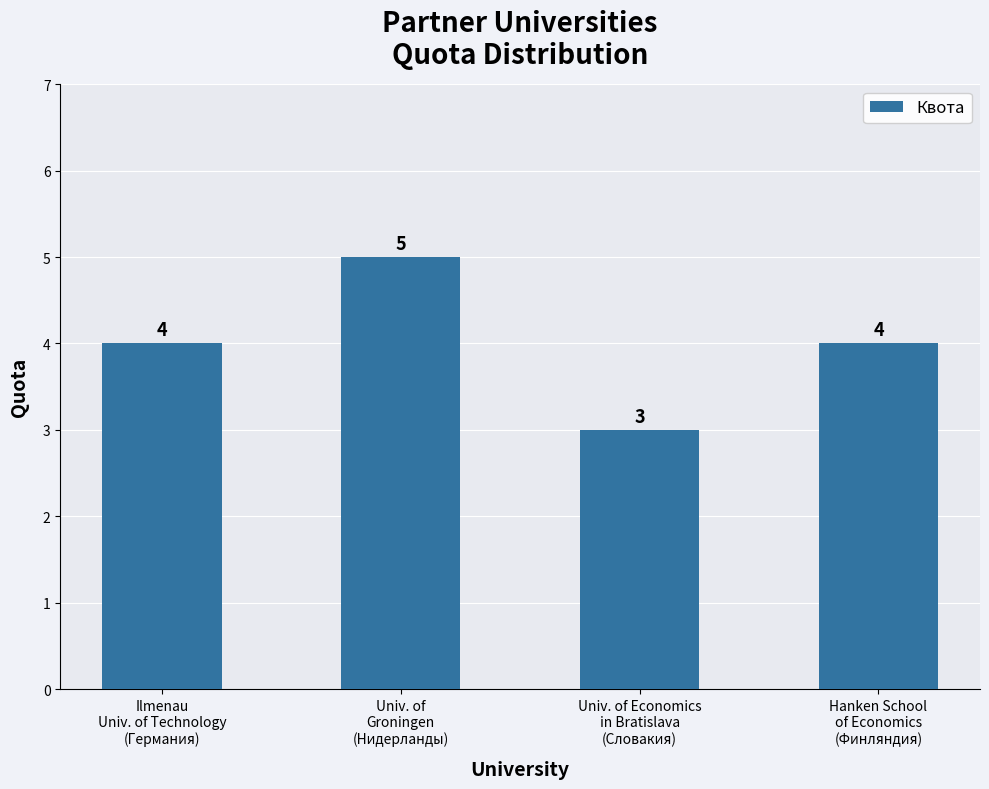

Reading left to right, transcribe all the data shown in this chart.

Ilmenau
Univ. of Technology
(Германия)=4	Univ. of
Groningen
(Нидерланды)=5	Univ. of Economics
in Bratislava
(Словакия)=3	Hanken School
of Economics
(Финляндия)=4